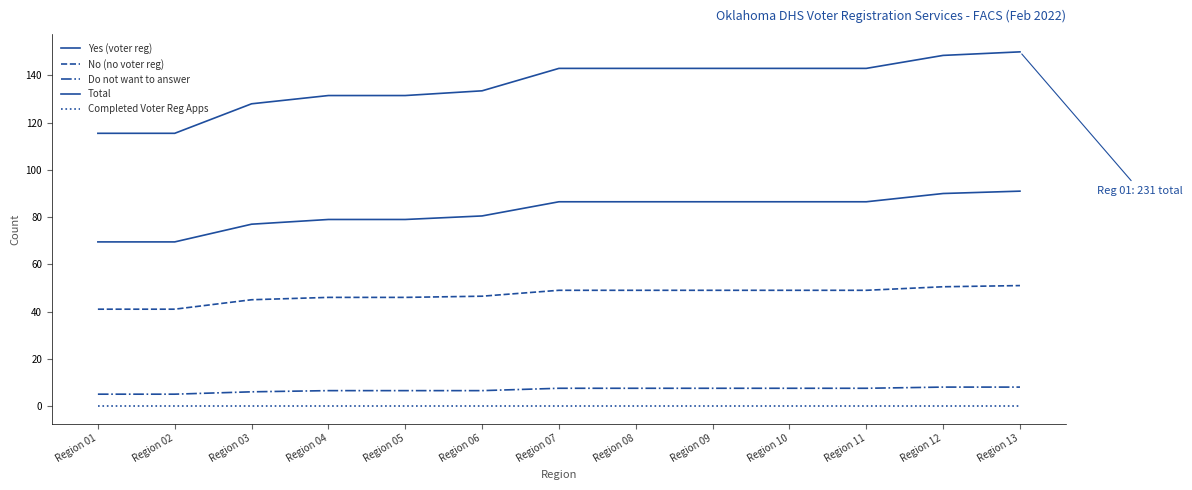

How many lines are shown in the chart?

5